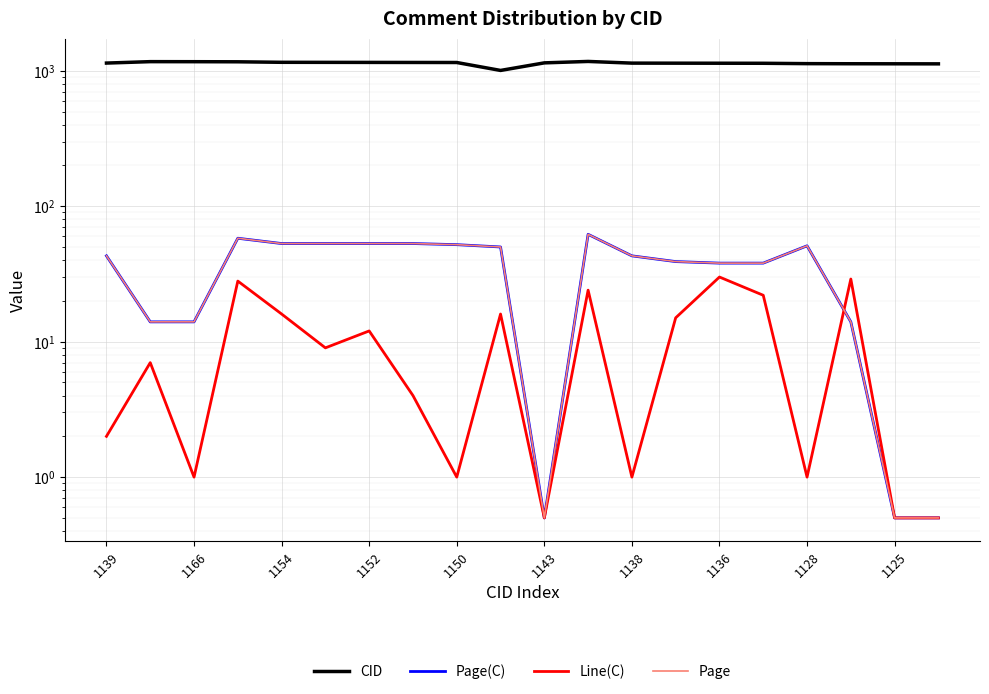

The CID series shows 754.1 at 1136. True or false?

False